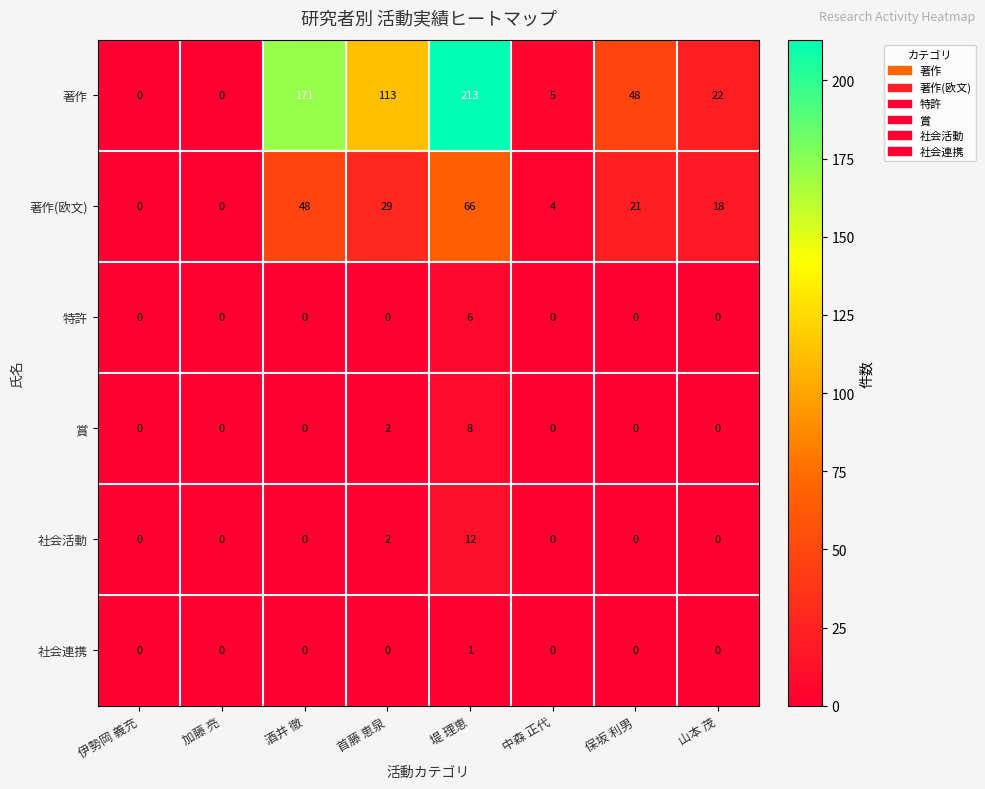

What is the spread (max minus min) of values at 中森 正代?

5